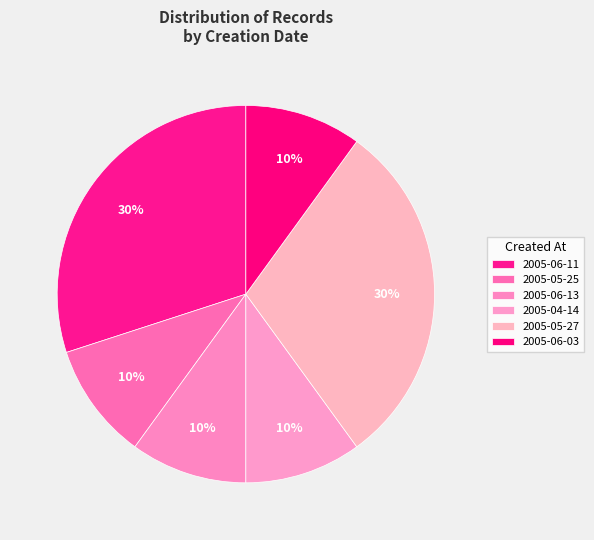

What percentage is the 2005-06-11 slice, to the nearest percent?

30%